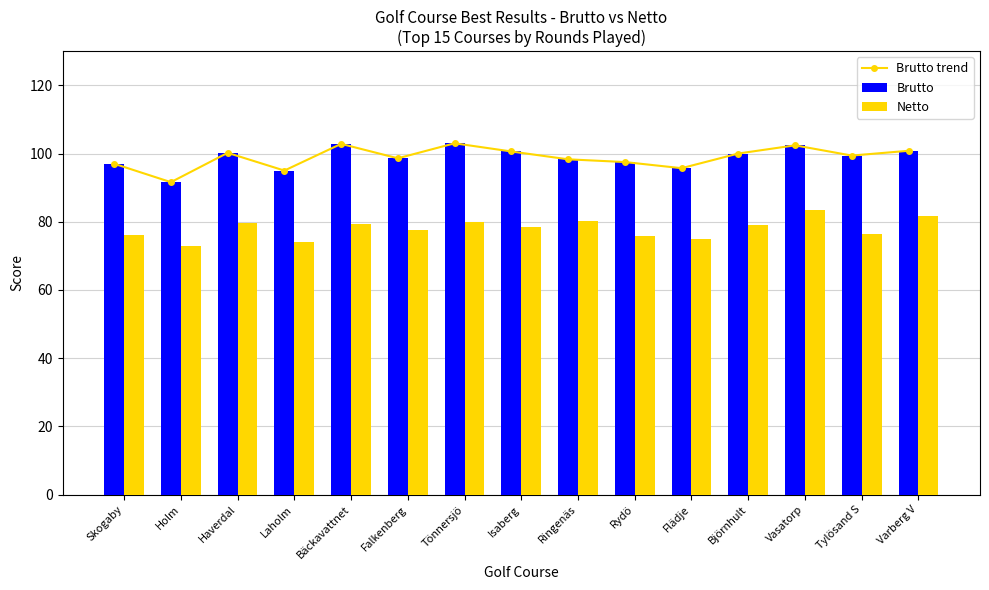

Where does the Brutto trend series first go above 99?

Haverdal